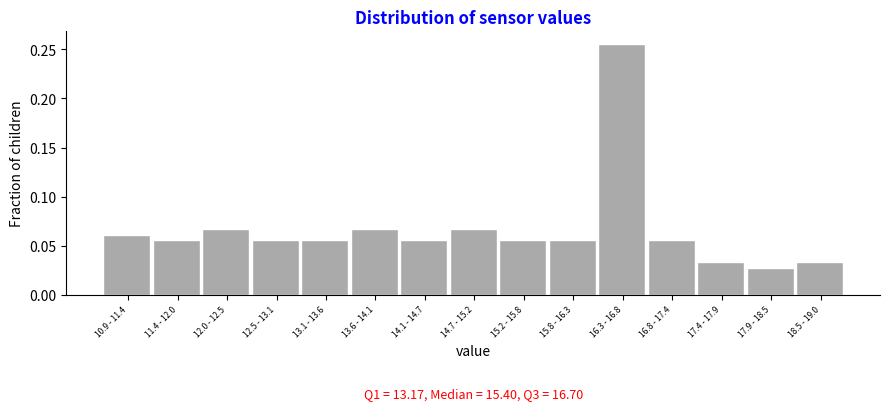

What is the sum of all values?

1.0